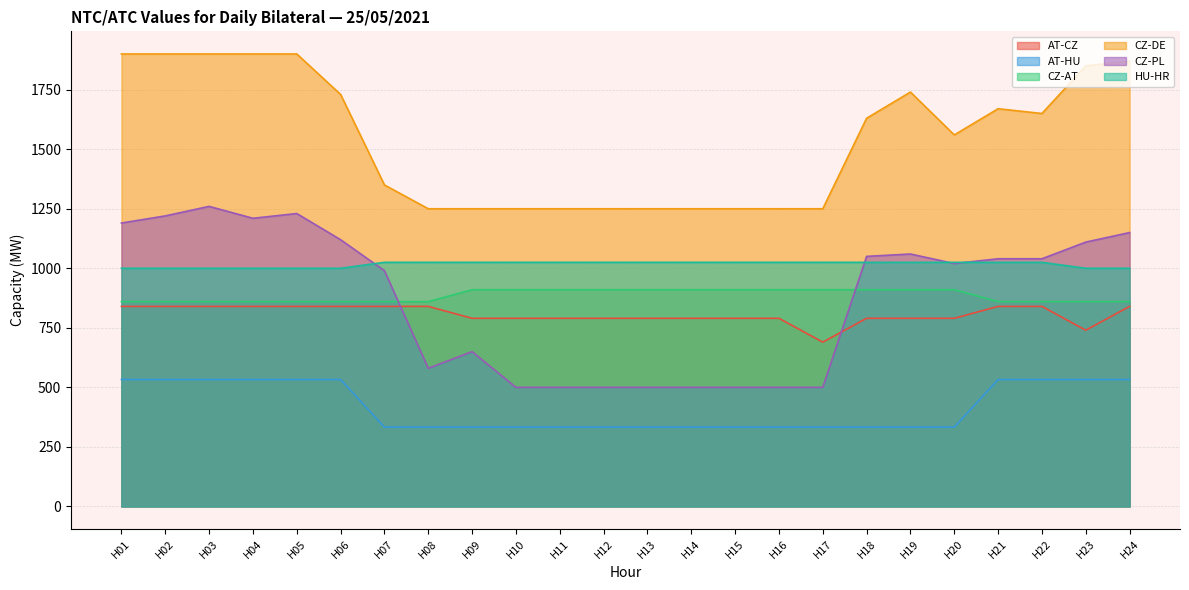

What is the smallest value displayed?

333